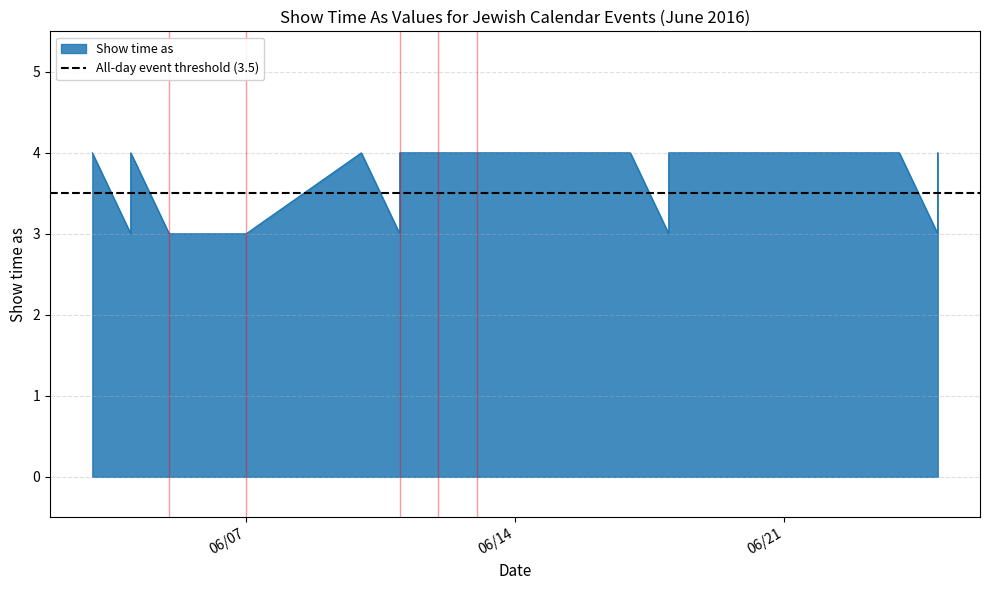

Rank the categories by value from highest to lowest.

6/3/2016, 6/4/2016, 6/10/2016, 6/11/2016, 6/12/2016, 6/12/2016, 6/13/2016, 6/13/2016, 6/17/2016, 6/18/2016, 6/24/2016, 6/25/2016, 6/4/2016, 6/4/2016, 6/5/2016, 6/7/2016, 6/11/2016, 6/11/2016, 6/18/2016, 6/25/2016